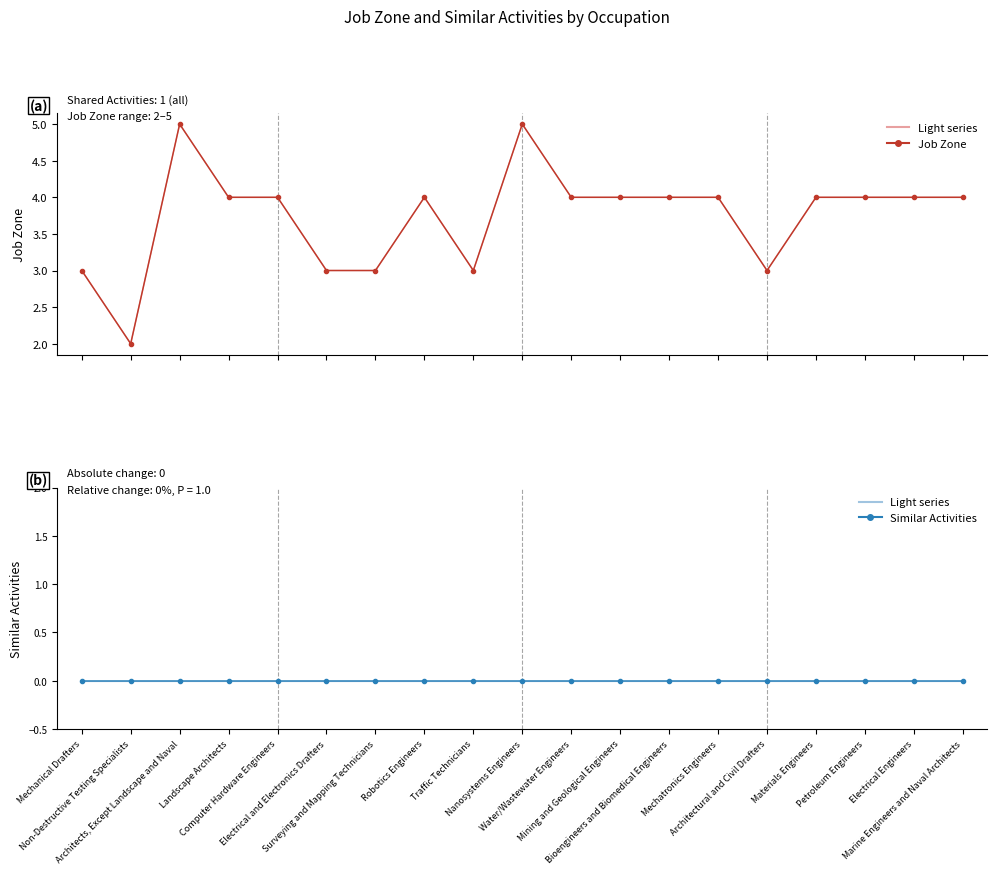

How many distinct data groups are displayed?

2